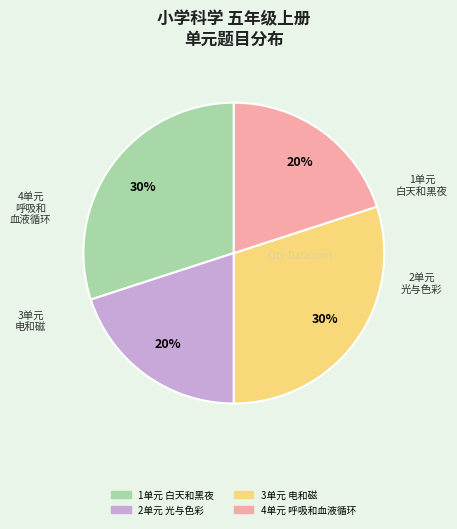

Does 4单元 呼吸和血液循环 represent more than half of the total?

No